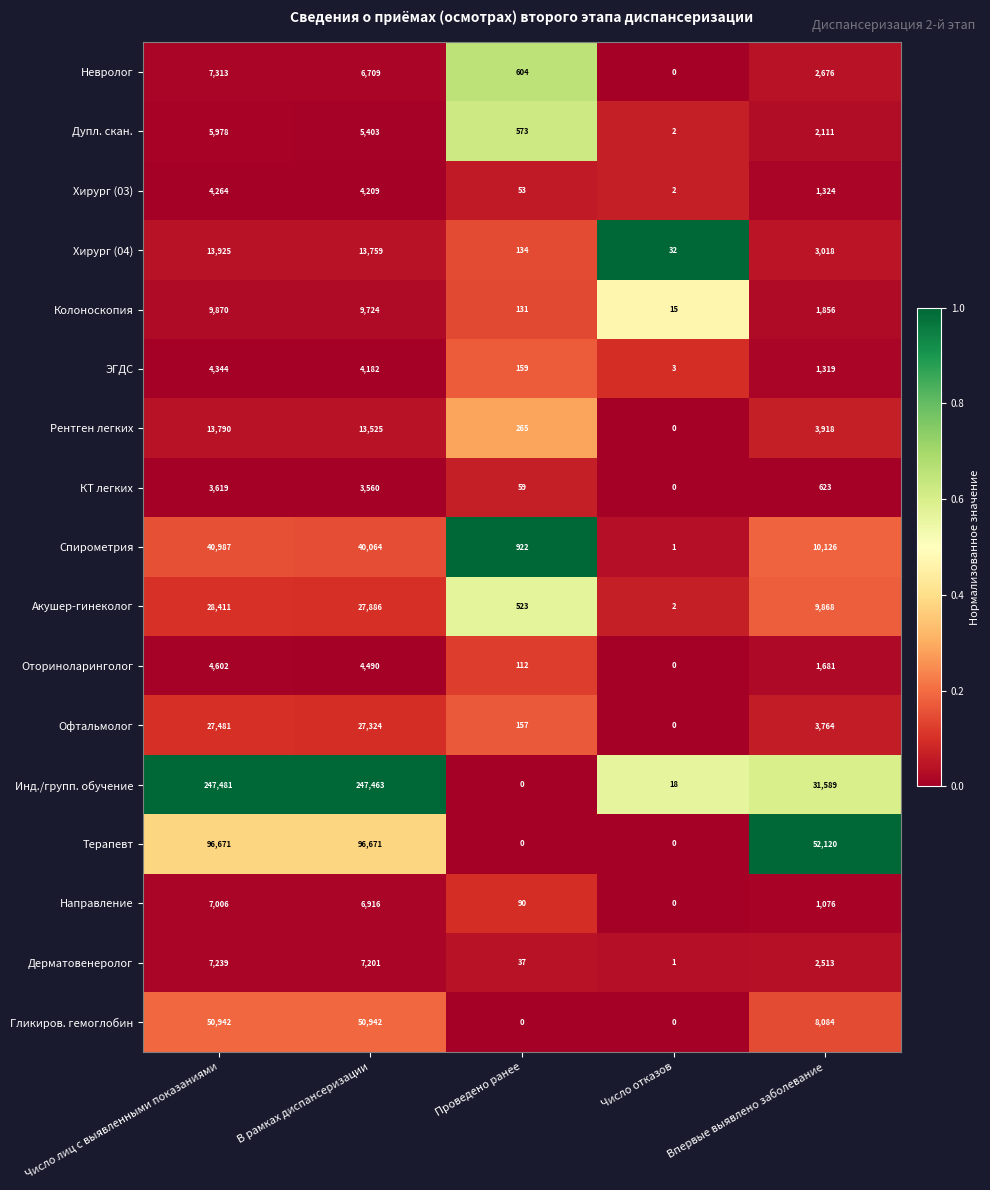

True or false: Акушер-гинеколог has a value of 235 at Проведено ранее.

False